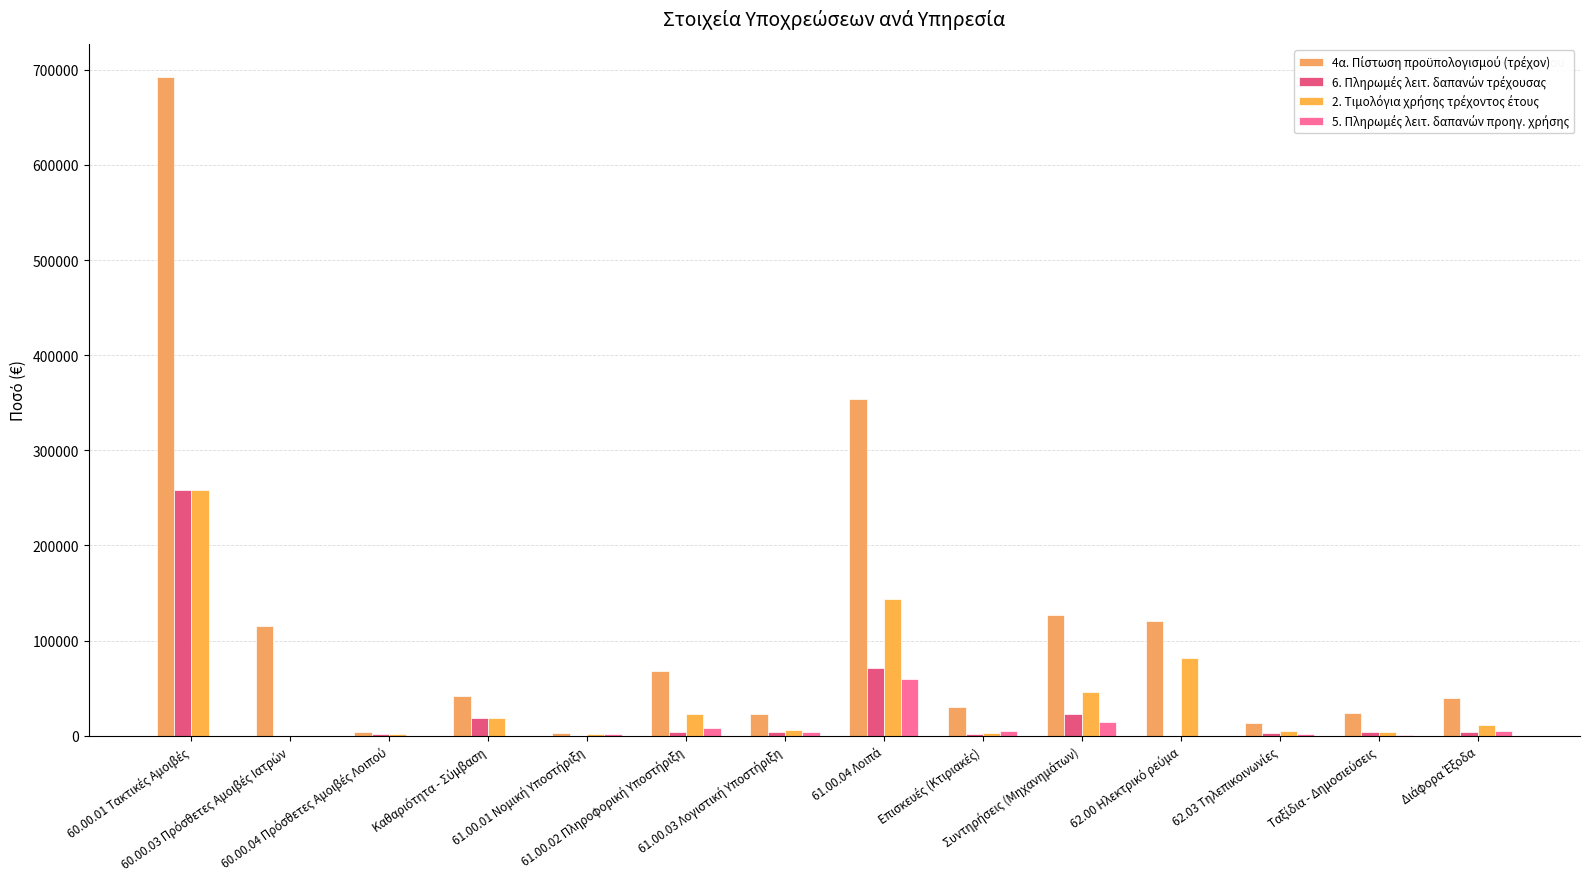

What is the maximum value shown in the chart?

692088.3